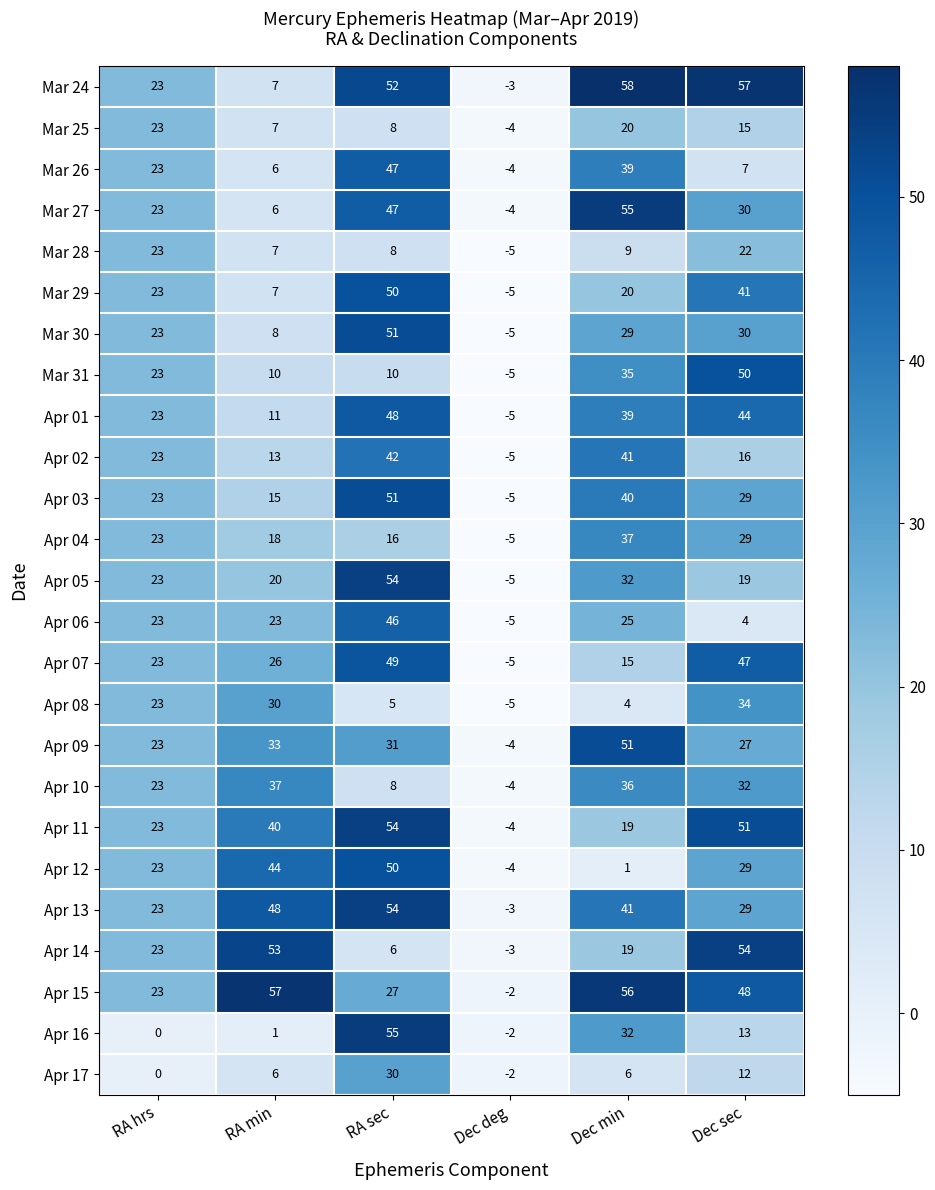

How many positive values does the Apr 10 series have?

5